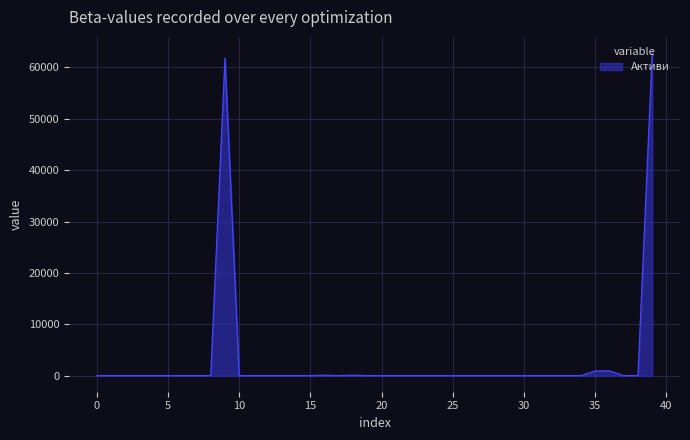

How many categories are shown in the chart?

40